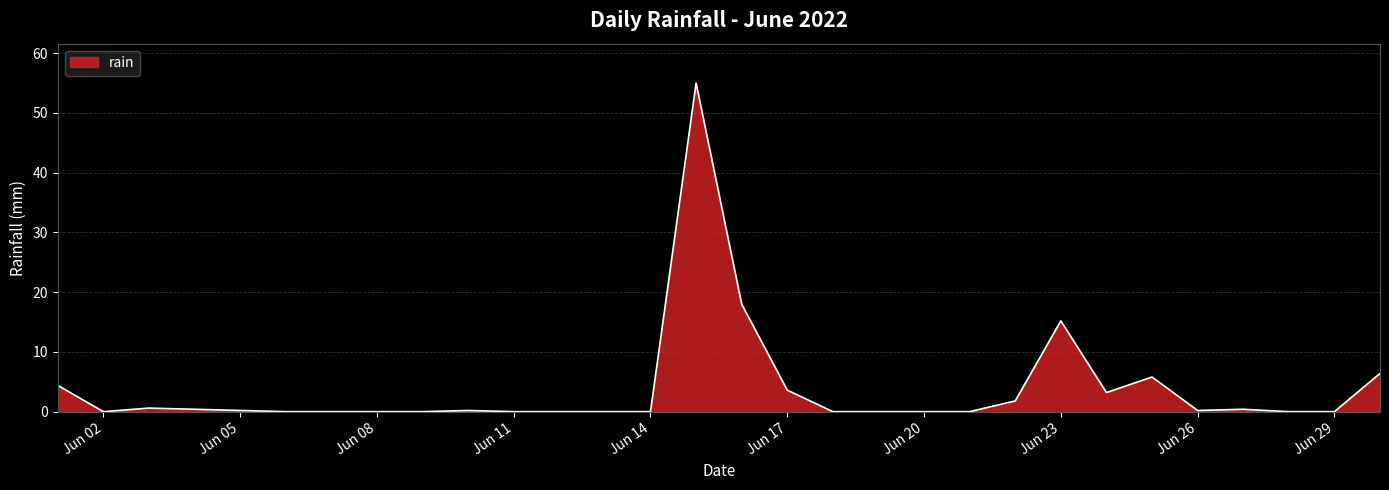

What is the difference between the maximum and minimum values?

55.0